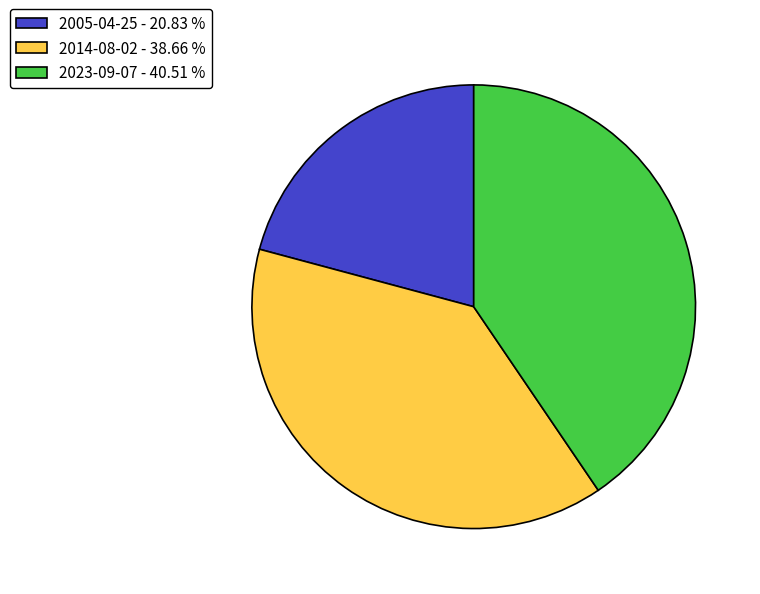

What is the ratio of the value at 2005-04-25 - 20.83 % to the value at 2014-08-02 - 38.66 %?

0.5